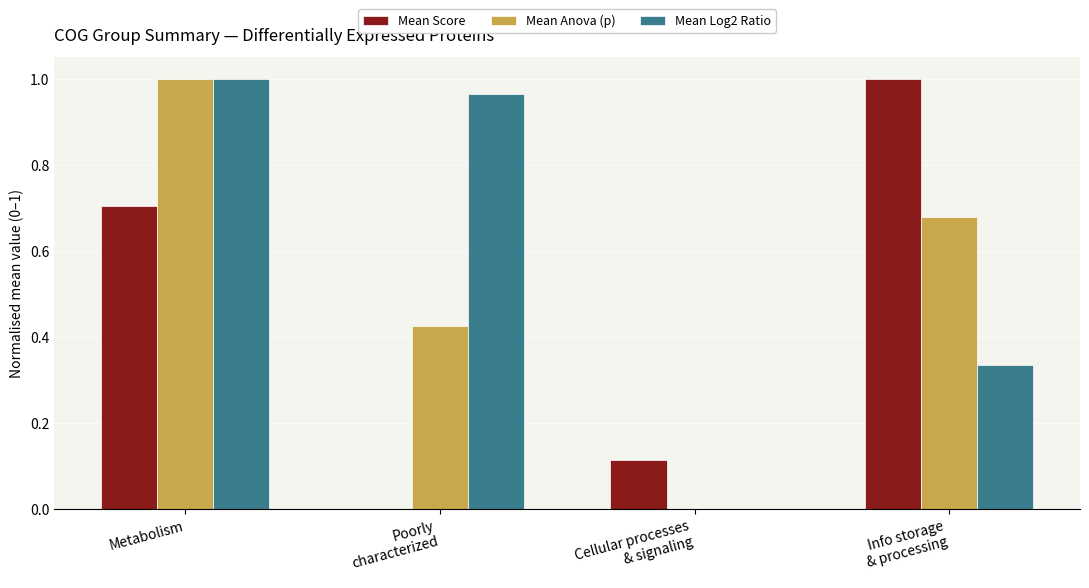

At which category is the sum across all series the highest?

Metabolism